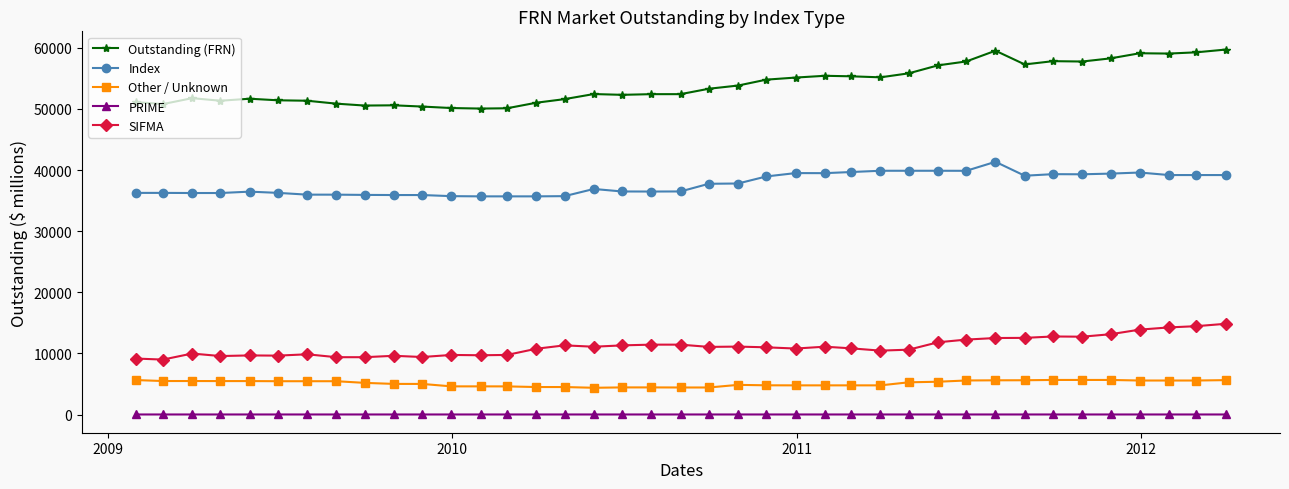

What is the sum of all Other / Unknown values?

200005.4